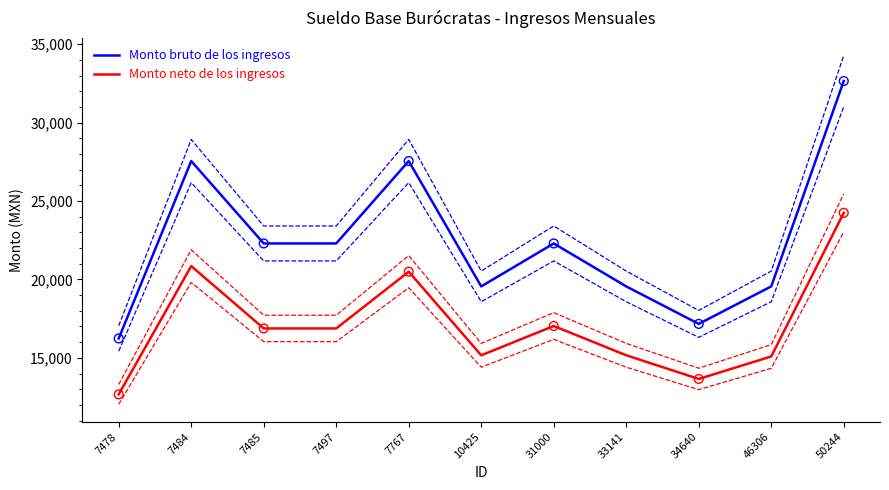

At how many categories does at least one series exceed 20236?

6